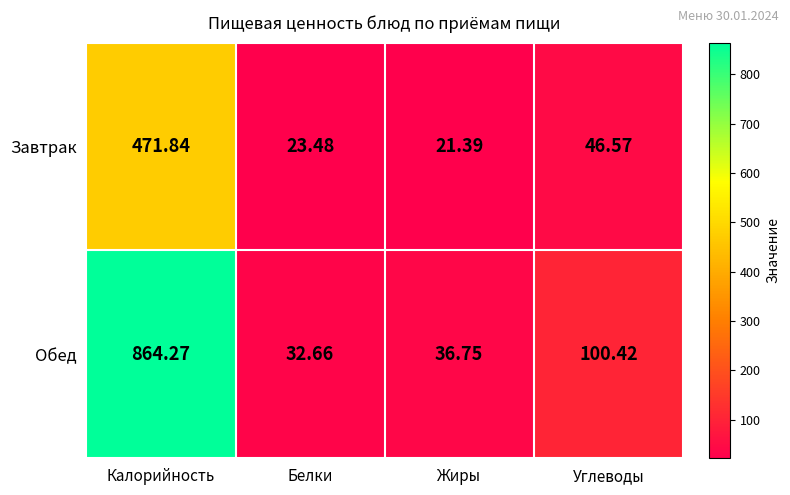

Which label corresponds to the largest value in the chart?

Калорийность